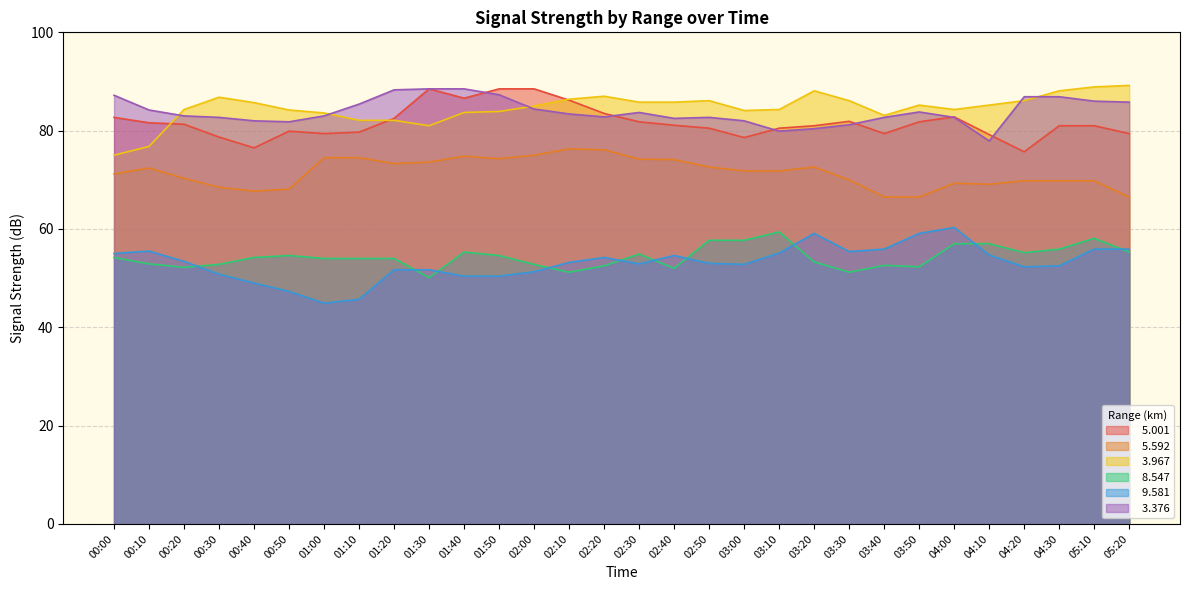

True or false:   8.547 and   3.376 cross at least once.

False